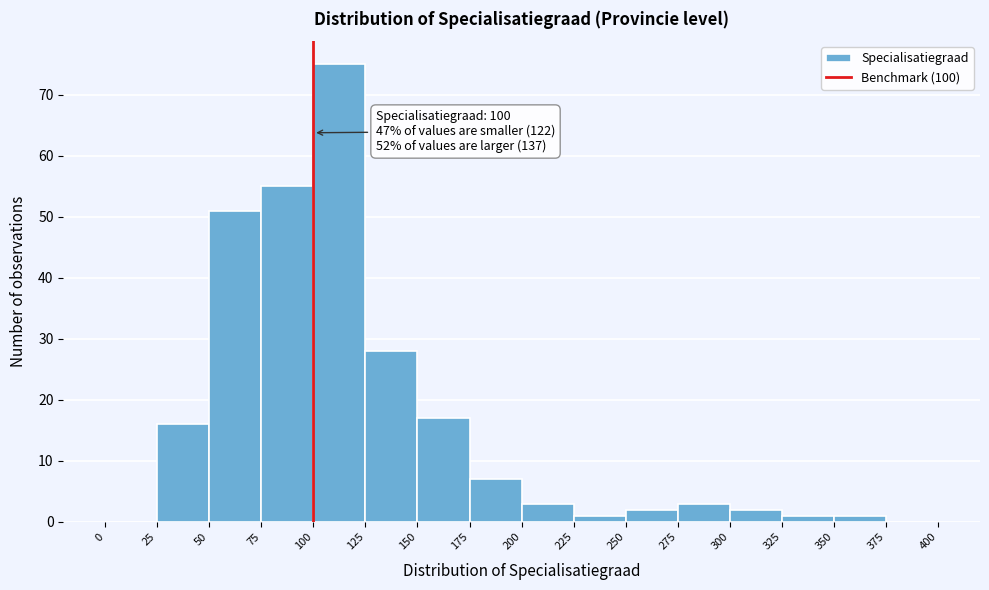

Which range on the x-axis has the tallest bar?

100 to 125